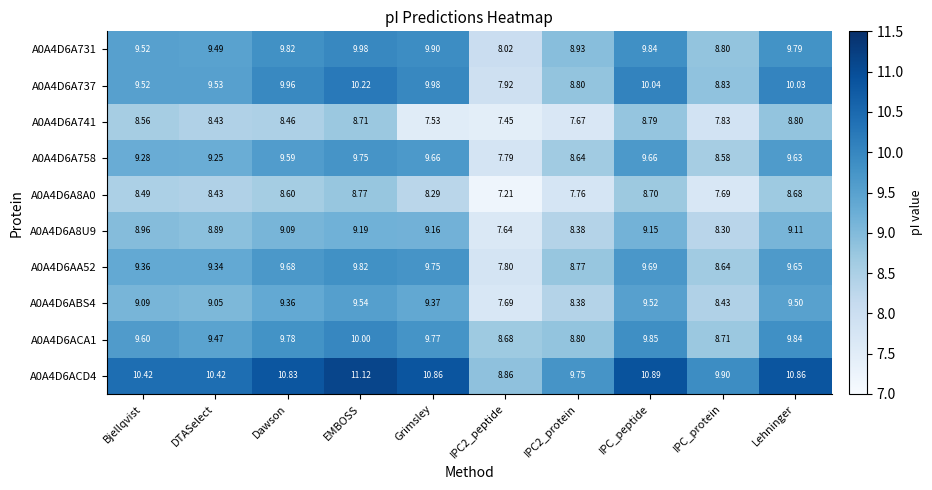

At EMBOSS, list the series in order from largest to smallest.

A0A4D6ACD4, A0A4D6A737, A0A4D6ACA1, A0A4D6A731, A0A4D6AA52, A0A4D6A758, A0A4D6ABS4, A0A4D6A8U9, A0A4D6A8A0, A0A4D6A741